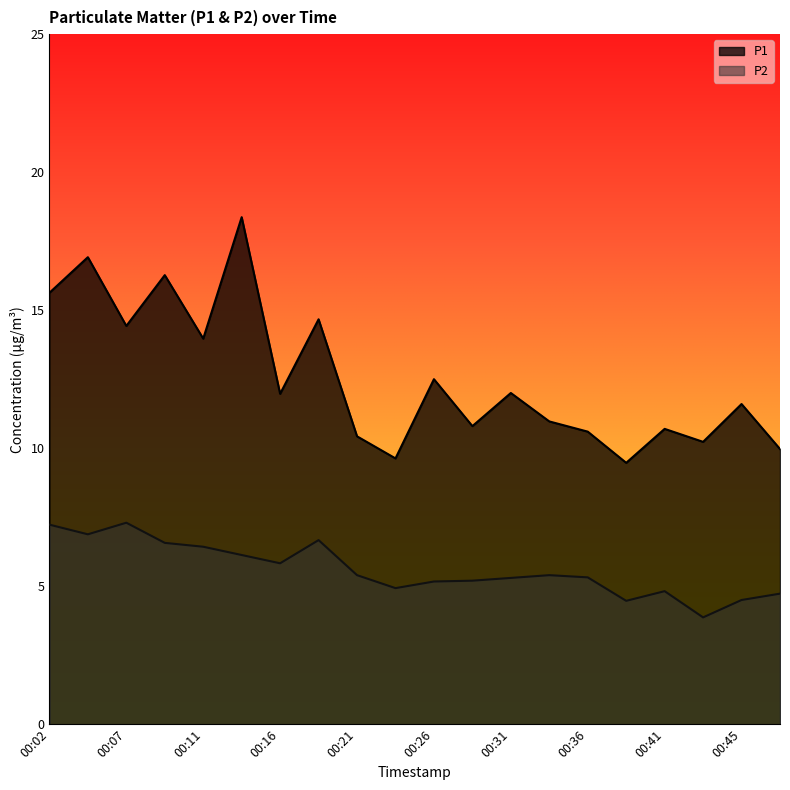

At which label does P1 first exceed 11?

00:02